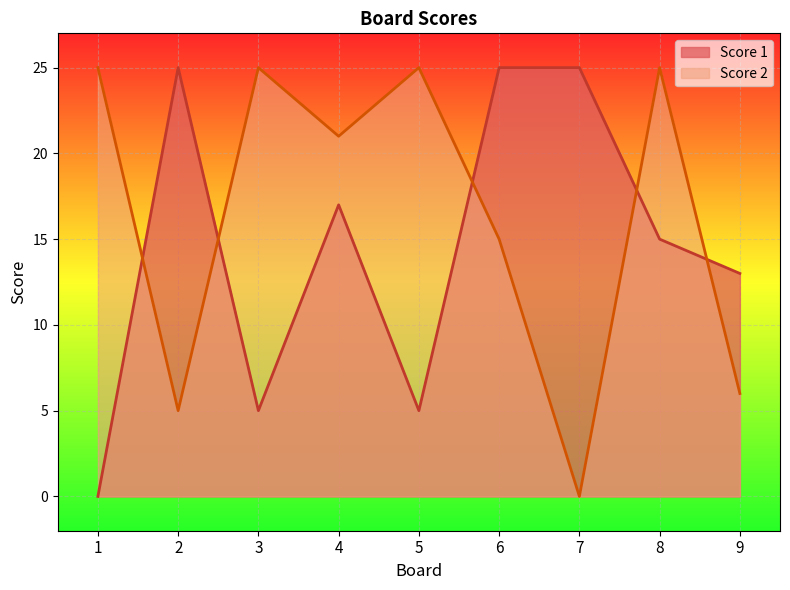

Which label corresponds to the largest value in the chart?

2